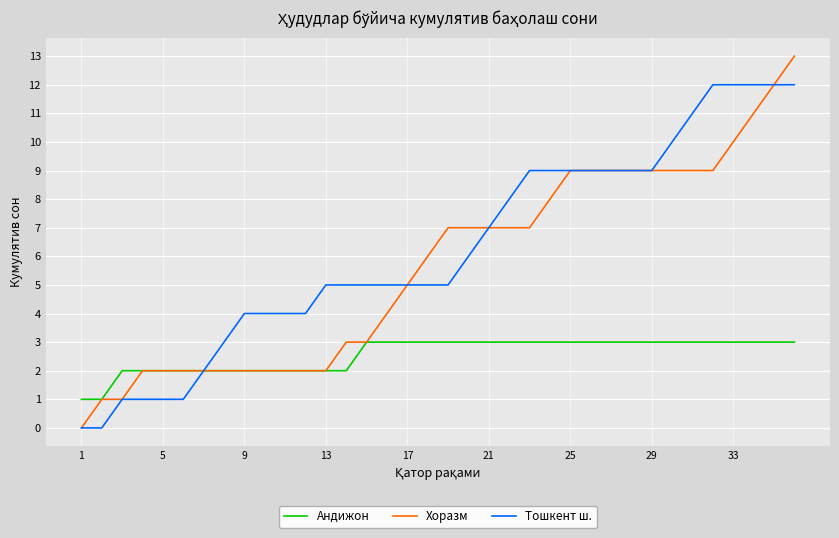

List the series in order of their peak value, highest first.

Хоразм, Тошкент ш., Андижон